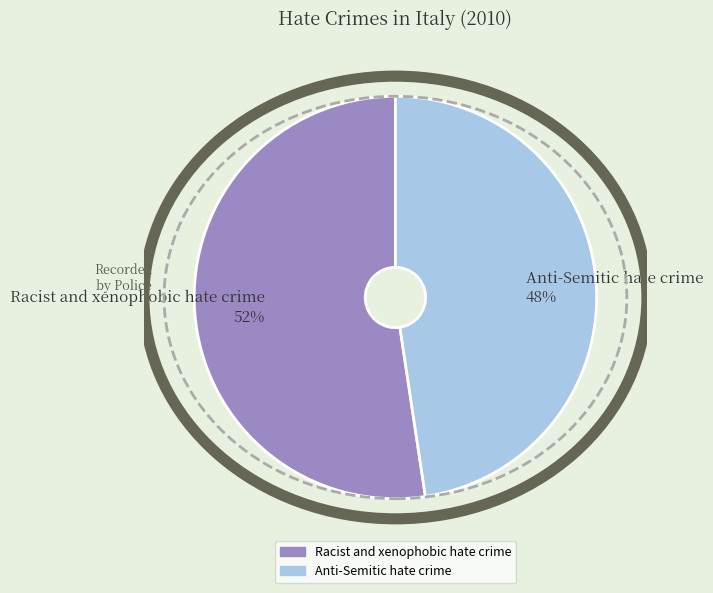

The Racist and xenophobic hate crime slice represents 52% of the pie. True or false?

True